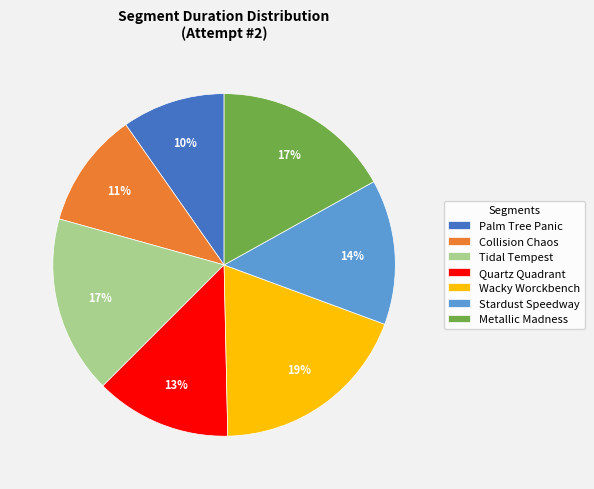

To the nearest percent, what is the difference between the largest and smallest slice percentages?

9%